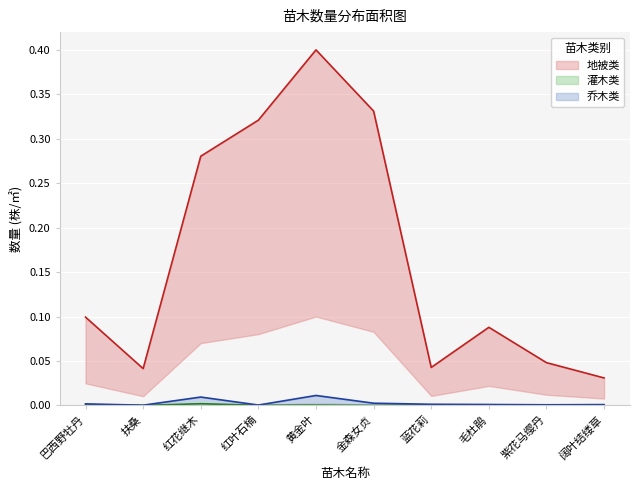

What is the sum of the 地被类 values at 紫花马缨丹 and 扶桑?

0.1